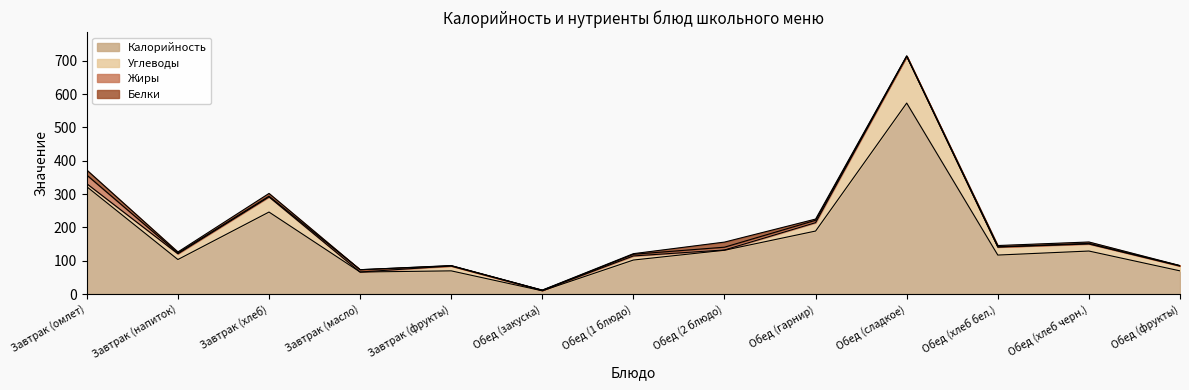

How many categories are shown in the chart?

13